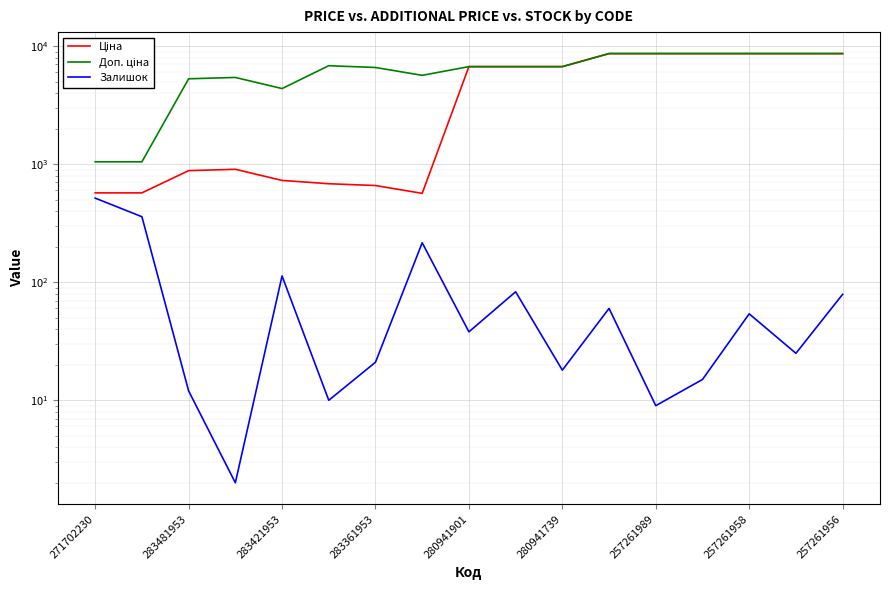

What are all the series names shown in the legend?

Ціна, Доп. ціна, Залишок